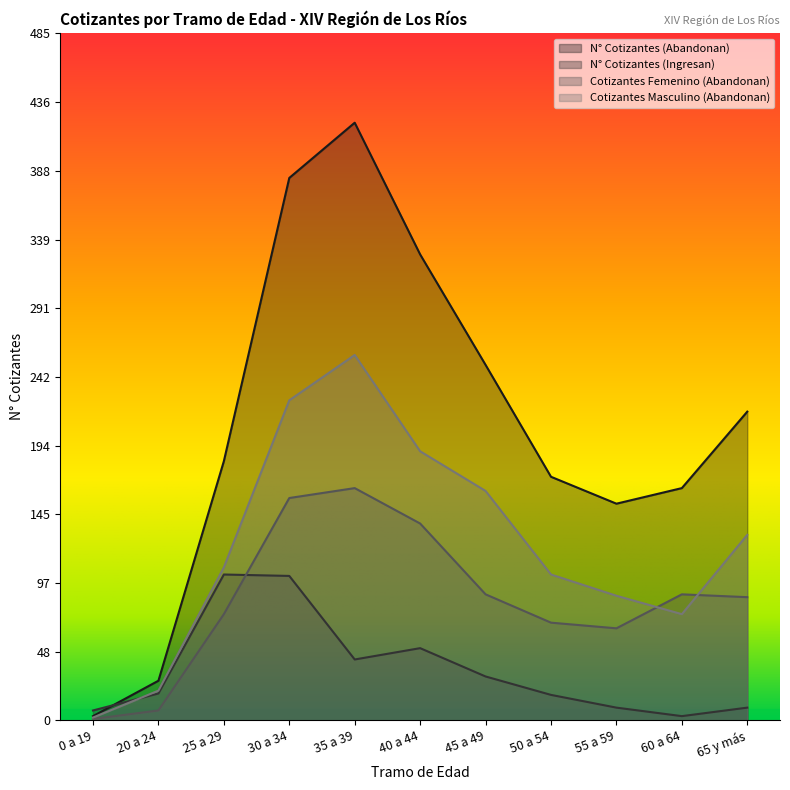

At which category is the sum across all series the highest?

35 a 39